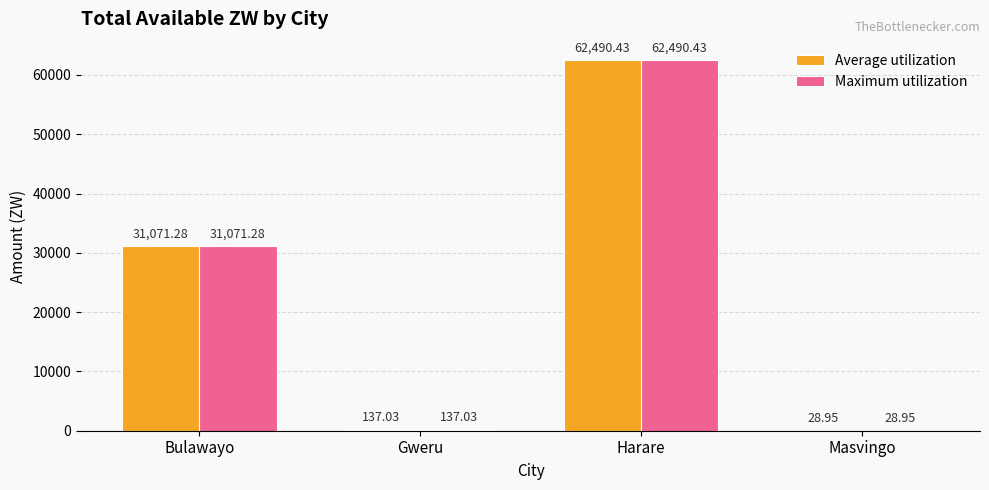

How many data points in Maximum utilization are above 31071?

2